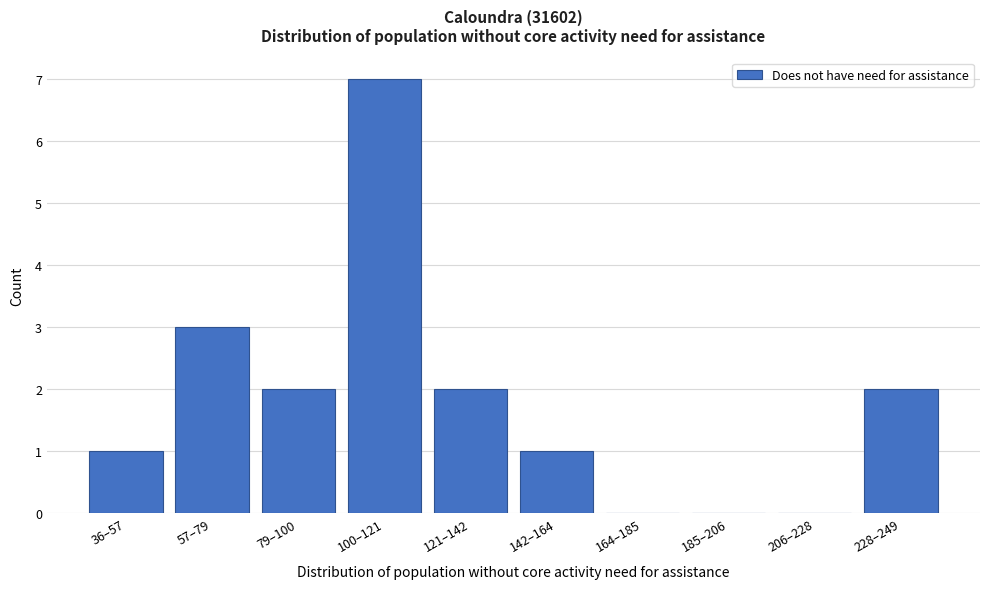

Reading left to right, what are all the values shown in this chart?

36–57=1	57–79=3	79–100=2	100–121=7	121–142=2	142–164=1	164–185=0	185–206=0	206–228=0	228–249=2